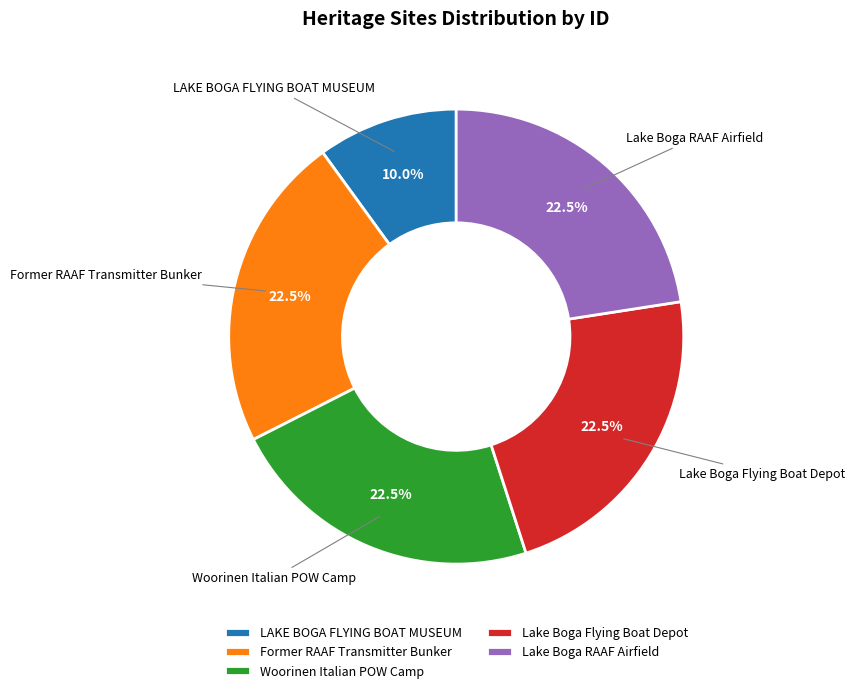

The Lake Boga RAAF Airfield slice represents 9% of the pie. True or false?

False